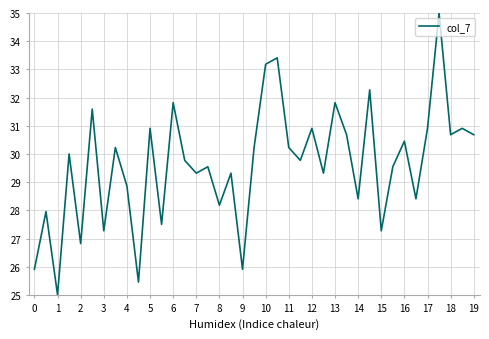

What is the difference between the maximum and minimum values?

10.0